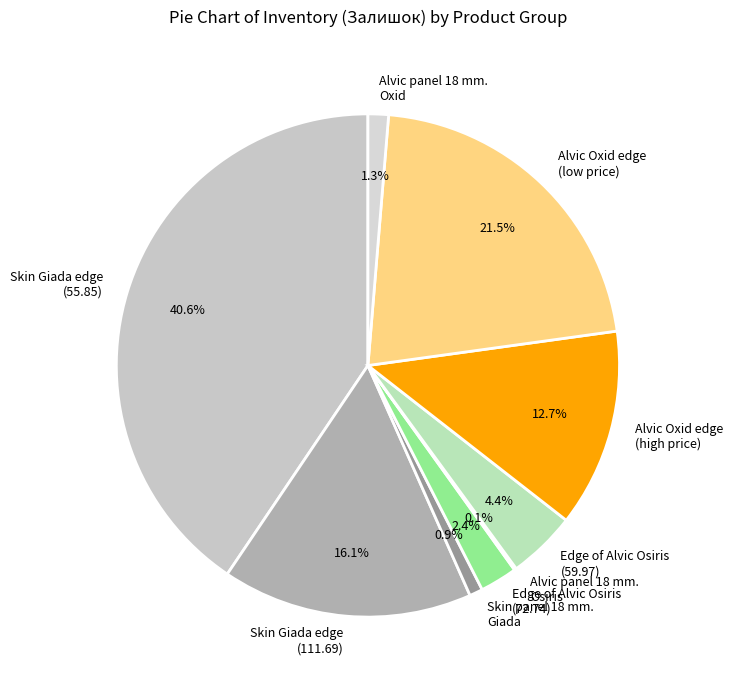

Do Alvic panel 18 mm. Oxid and Alvic Oxid edge (high price) together represent more than half of the pie?

No